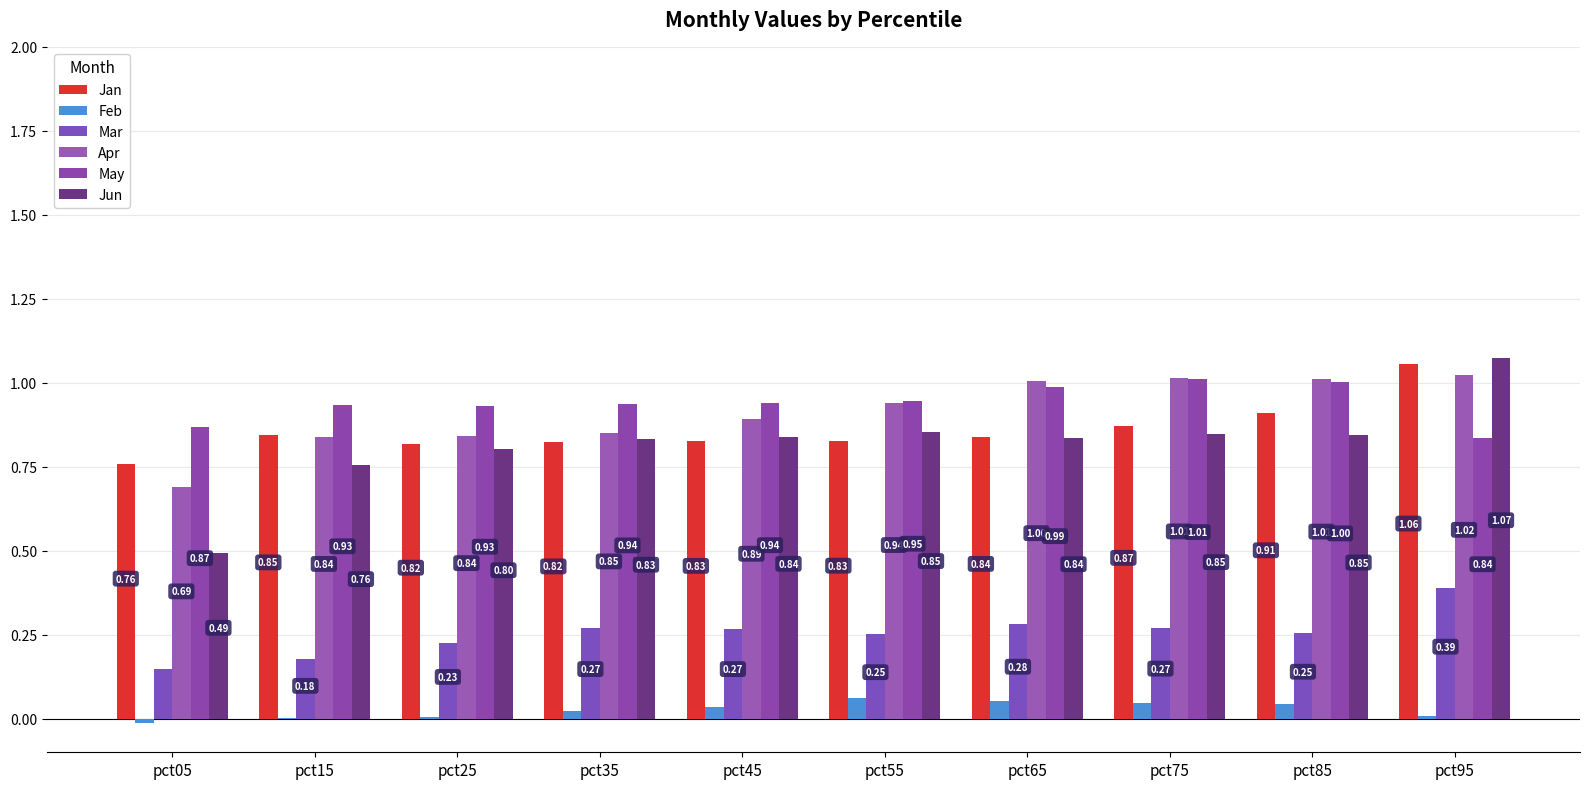

At which label is Apr closest to 0?

pct05